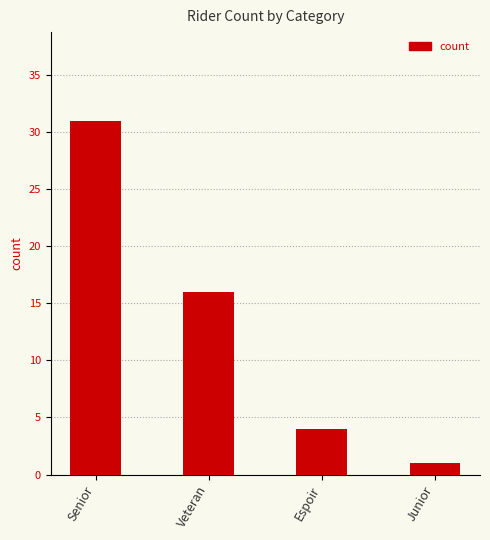

Rank the categories by value from lowest to highest.

Junior, Espoir, Veteran, Senior